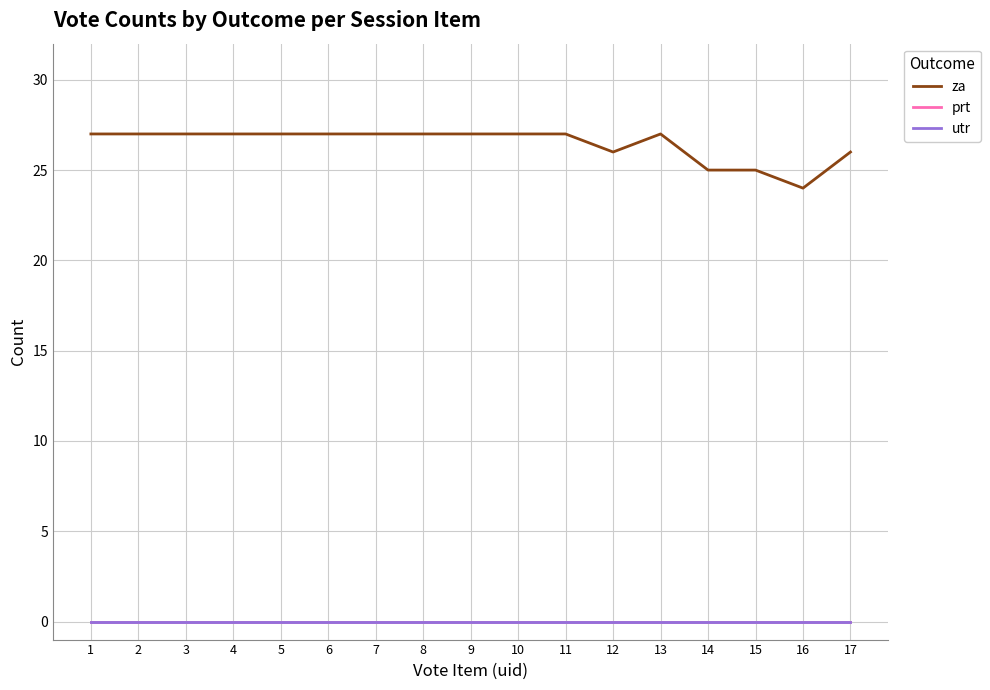

Between 1 and 10, which is larger?

1